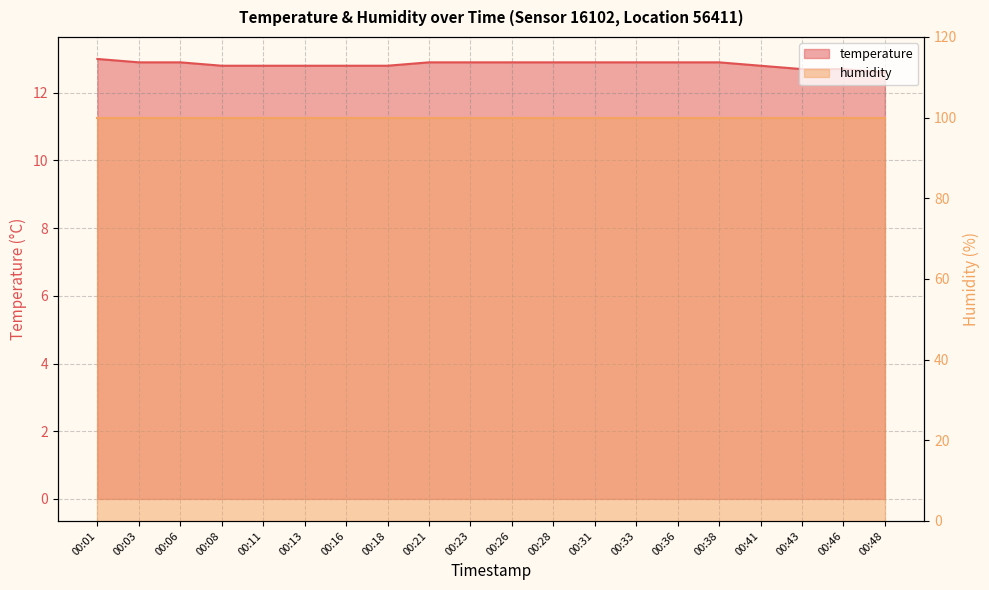

True or false: the data shows 8.4 at 00:33.

False